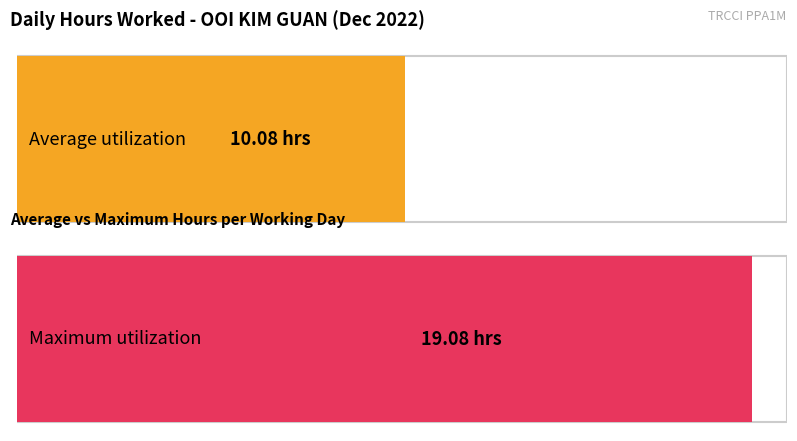

The value at 5-Mon is 7.7. True or false?

False